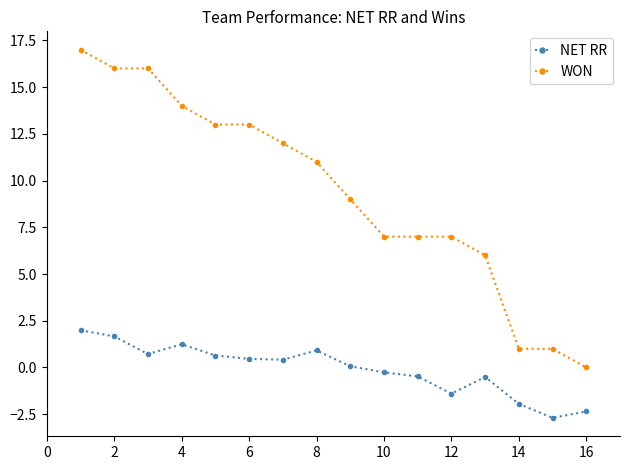

At how many categories does at least one series exceed 15?

3